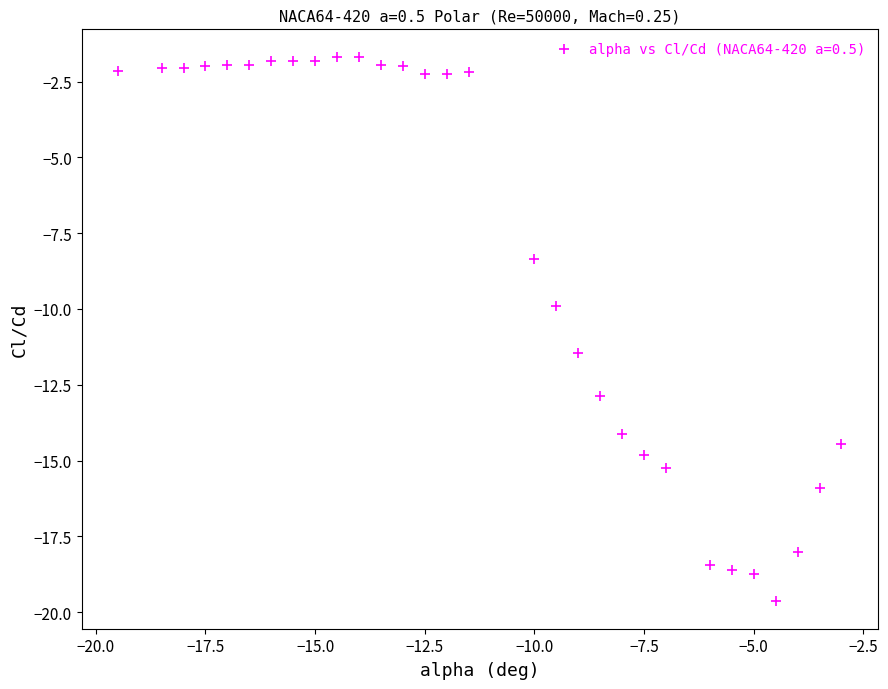

What is the range of Y values (max minus min)?

18.0